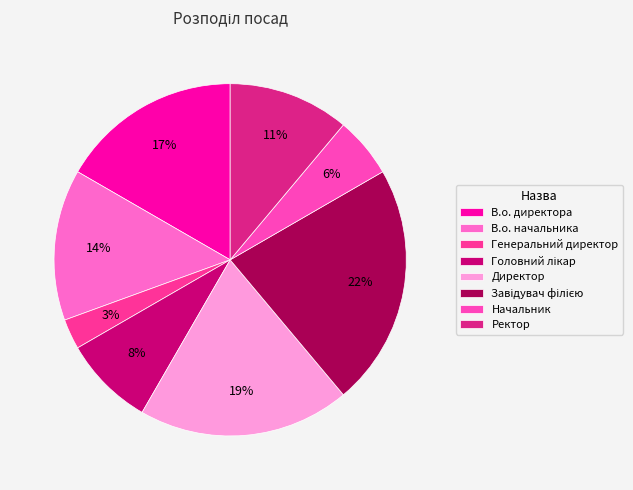

To the nearest percent, what portion does Ректор represent?

11%